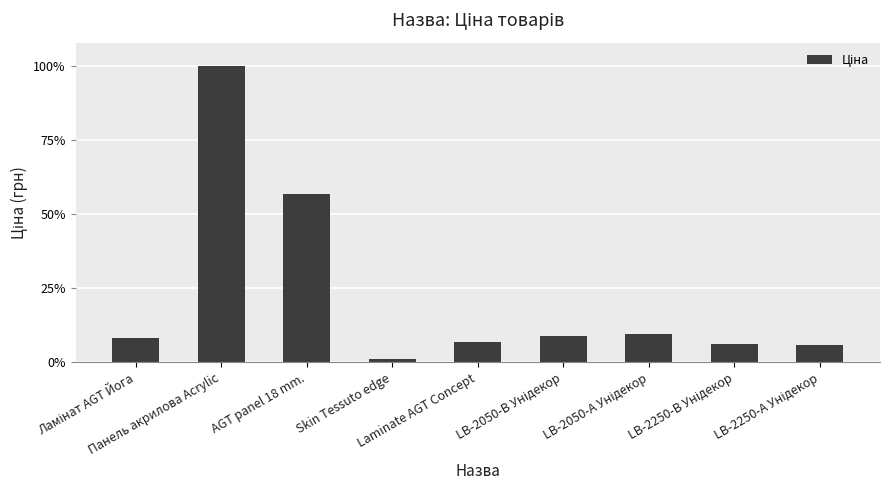

The chart shows a value of 2946.5 at AGT panel 18 mm.. True or false?

False